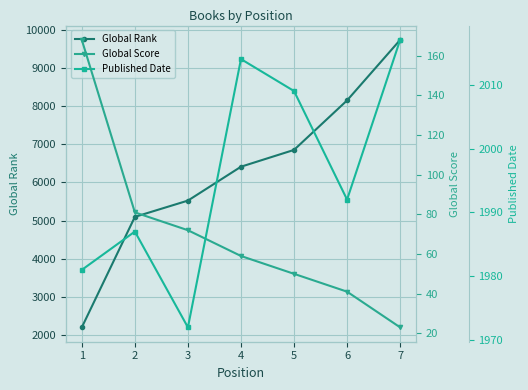

What is the difference between the highest and lowest values at 2?

5015